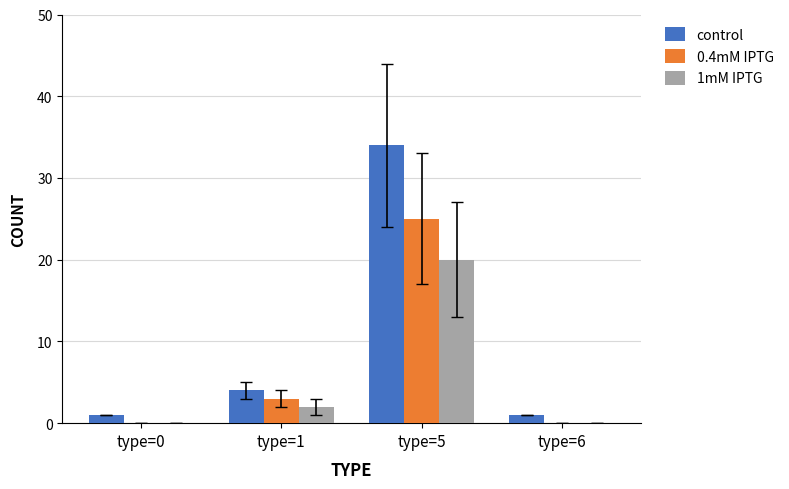

Is the value of control at type=1 greater than the value of 1mM IPTG at type=1?

Yes